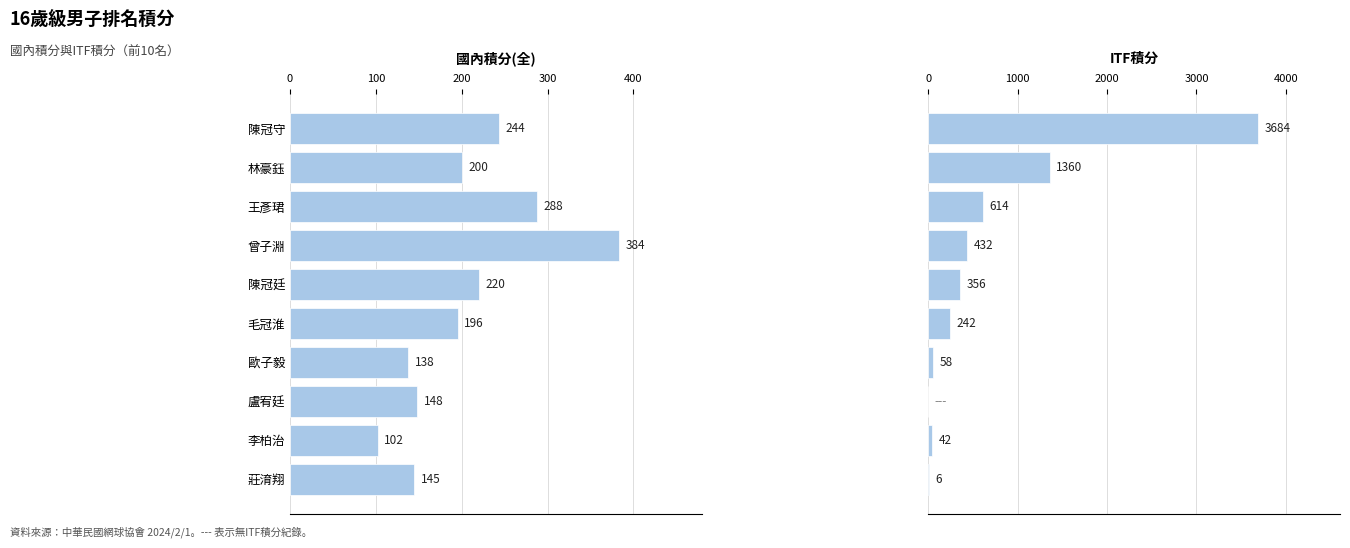

What is the total value across all series at 盧宥廷?

148.0